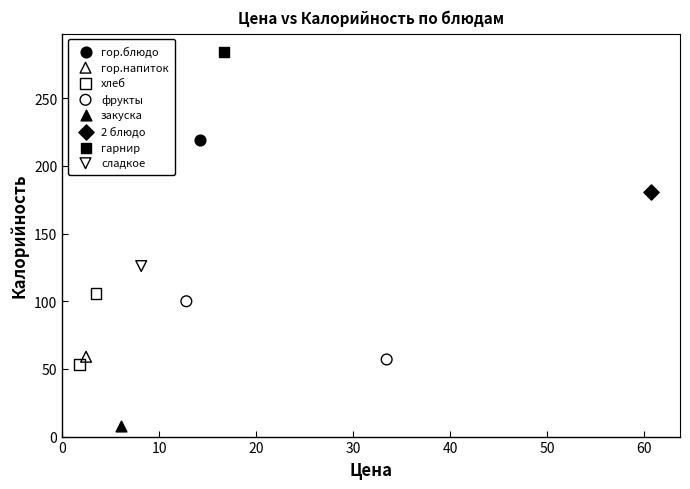

What are all the series names shown in the legend?

гор.блюдо, гор.напиток, хлеб, фрукты, закуска, 2 блюдо, гарнир, сладкое